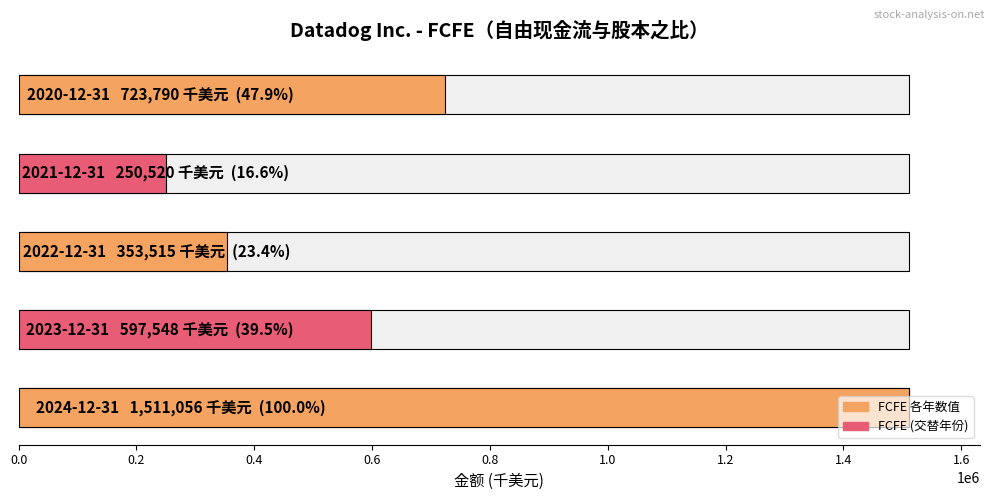

Rank the categories by value from lowest to highest.

2021-12-31, 2022-12-31, 2023-12-31, 2020-12-31, 2024-12-31